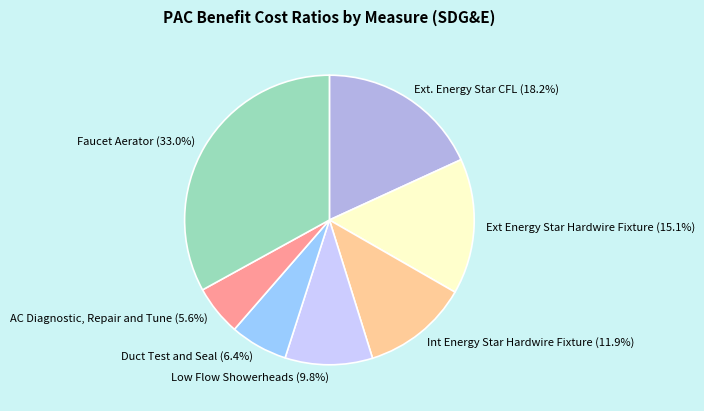

Is there any slice that represents more than half of the pie?

No